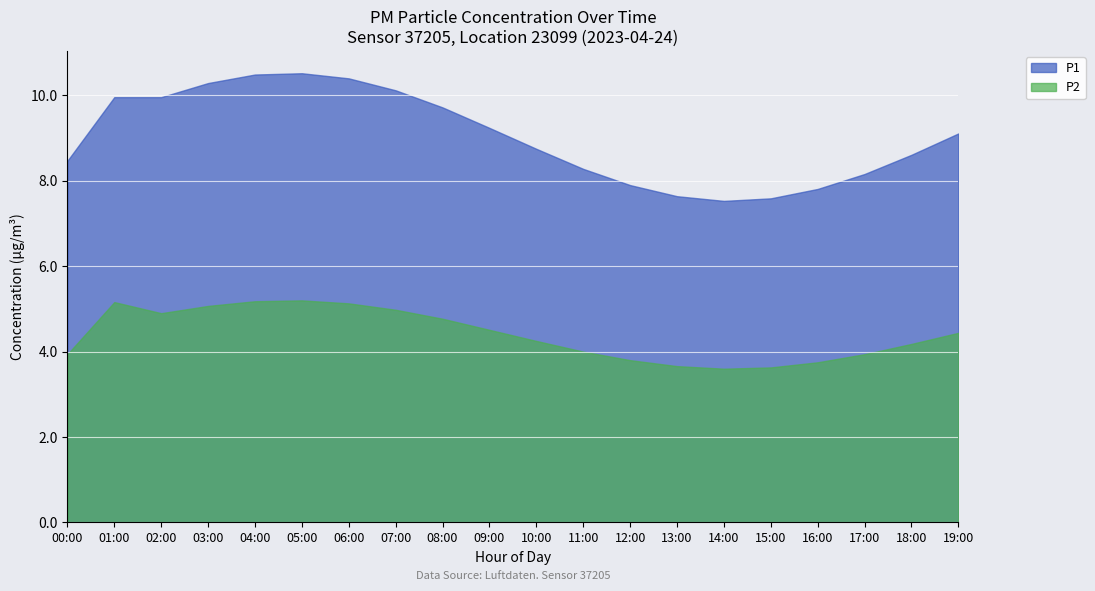

At which label does P1 first exceed 9?

01:00